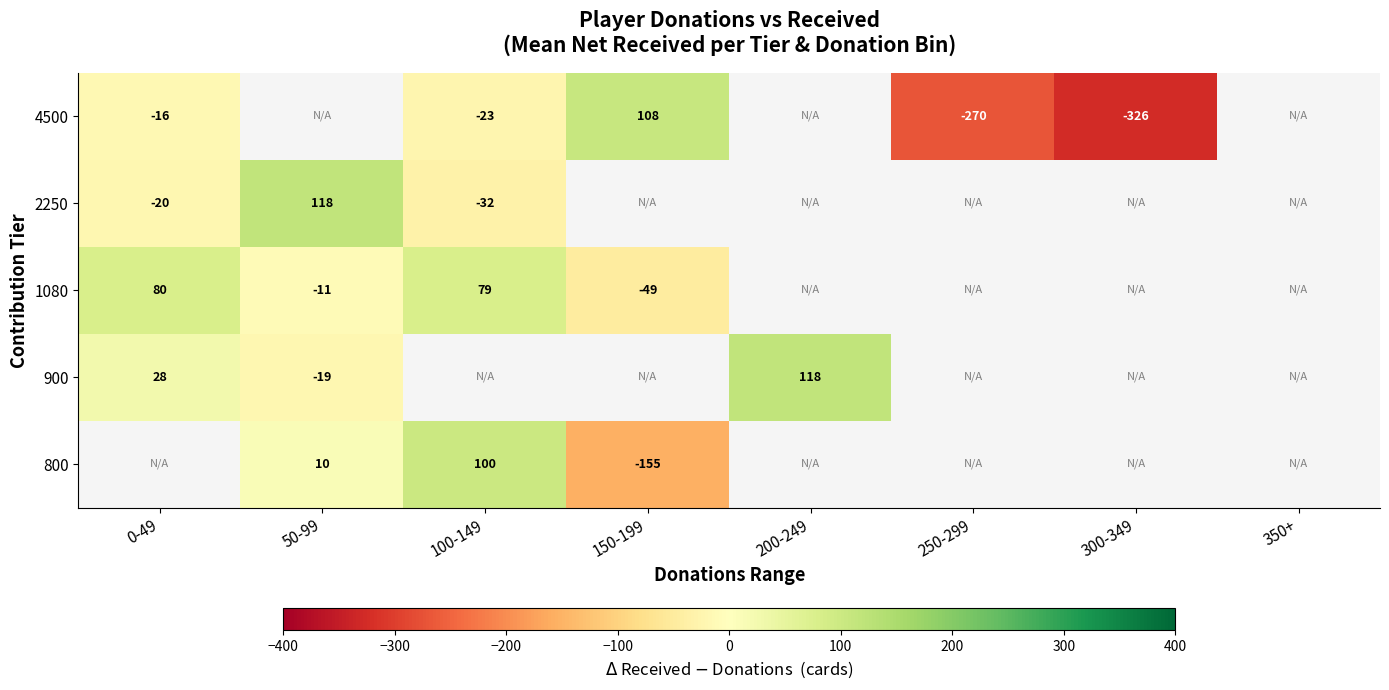

What is the difference between the 800 values at 150-199 and 50-99?

165.0